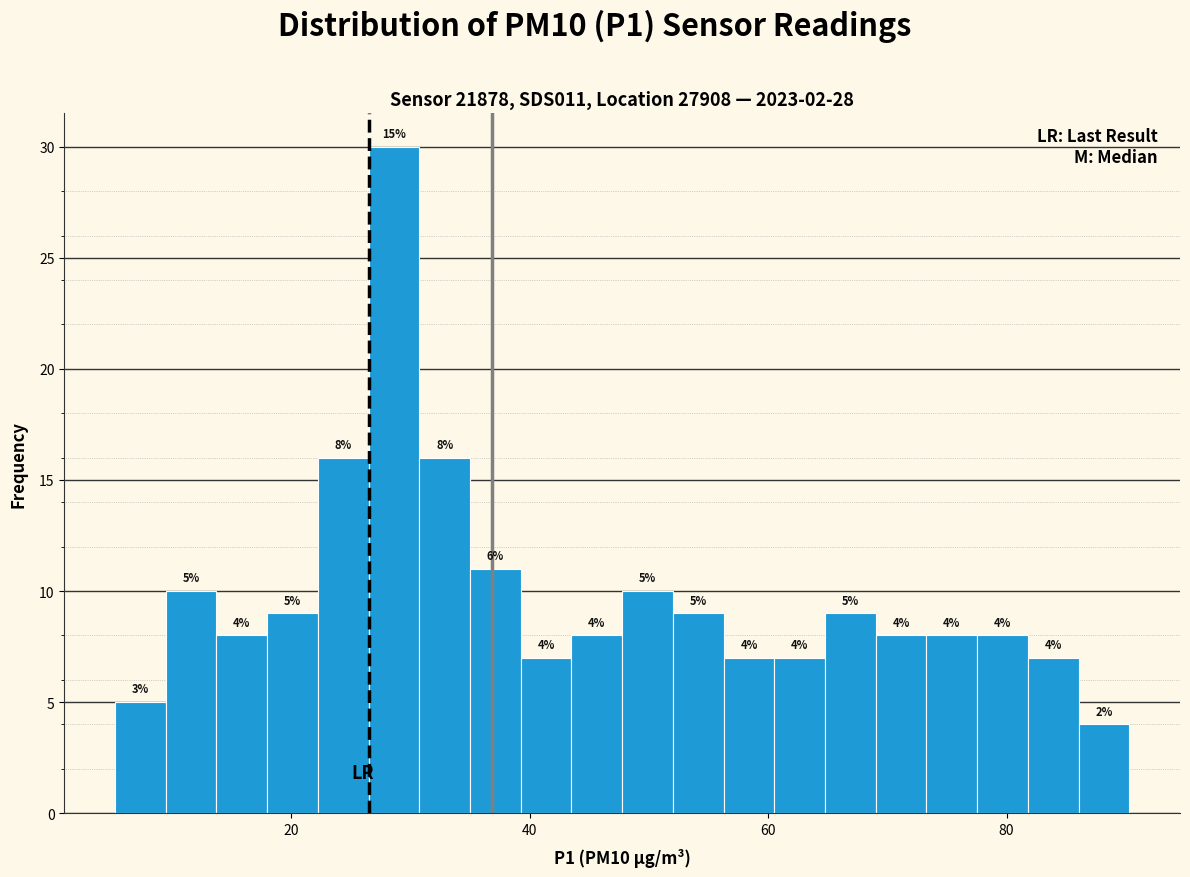

Read against the x-axis, roughly where is the centre of the tallest bar?

28